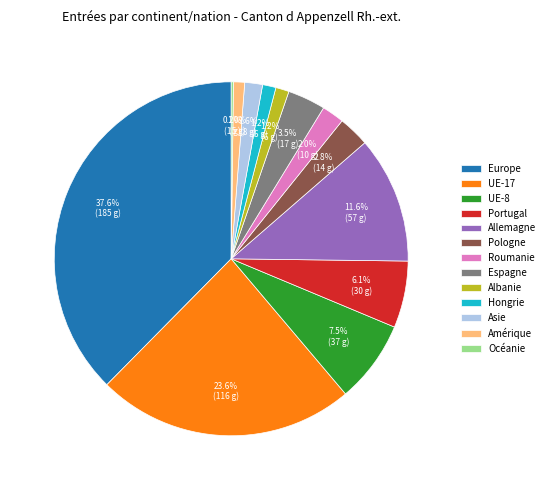

Does any single category account for the majority?

No